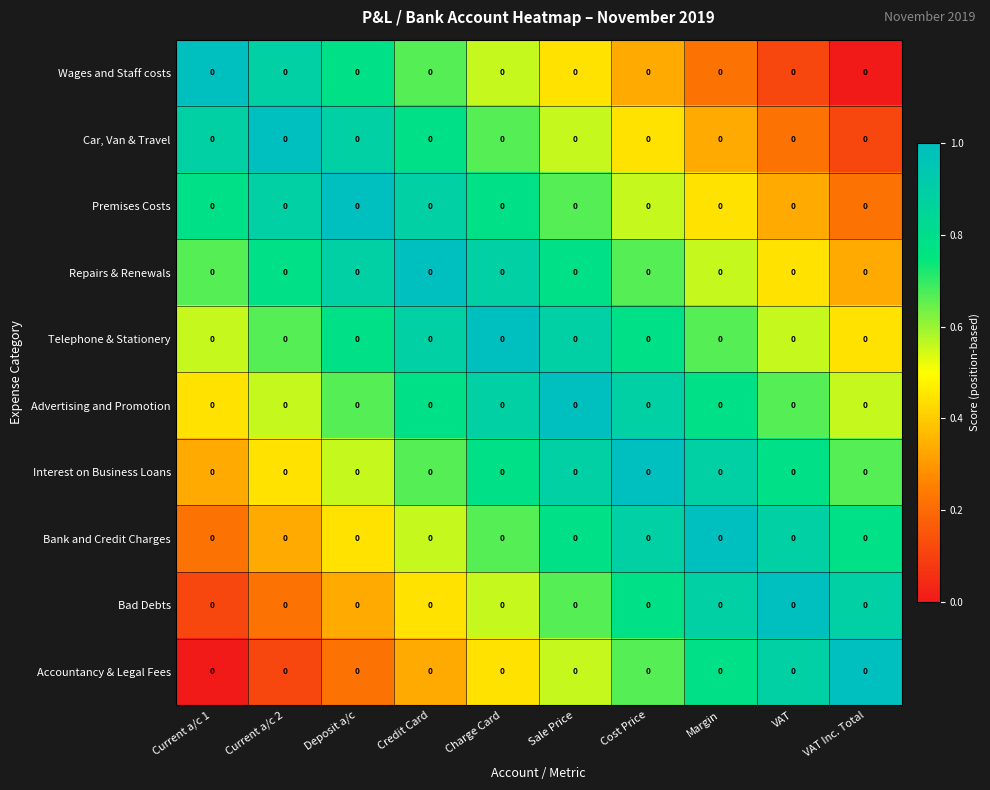

Rank the series by their maximum value, from lowest to highest.

Wages and Staff costs, Car, Van & Travel, Premises Costs, Repairs & Renewals, Telephone & Stationery, Advertising and Promotion, Interest on Business Loans, Bank and Credit Charges, Bad Debts, Accountancy & Legal Fees